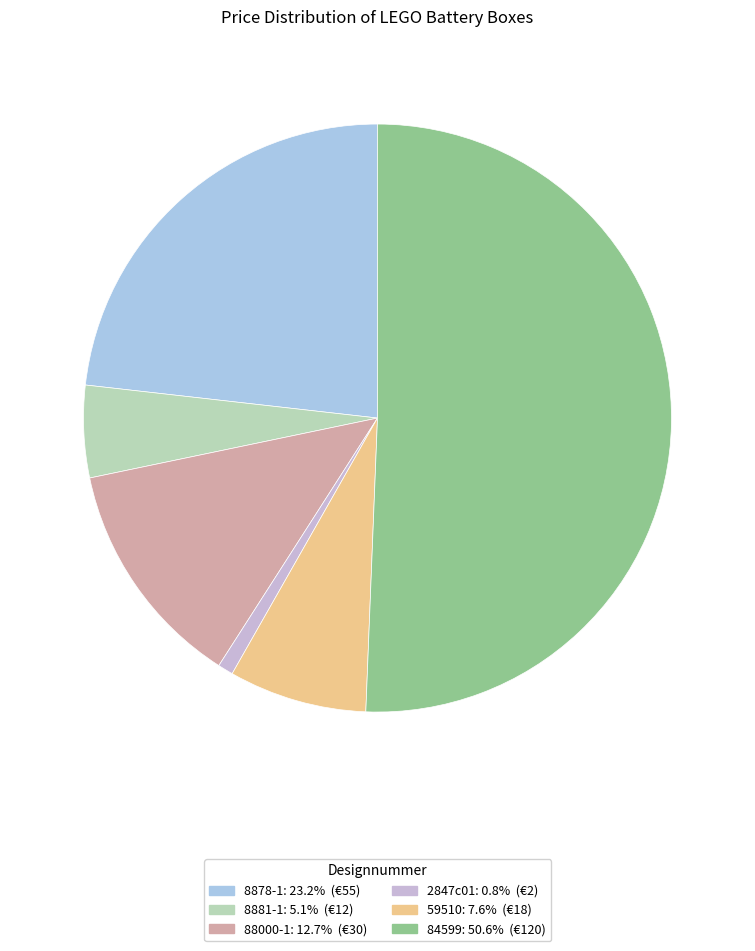

Count the number of slices in the pie.

6